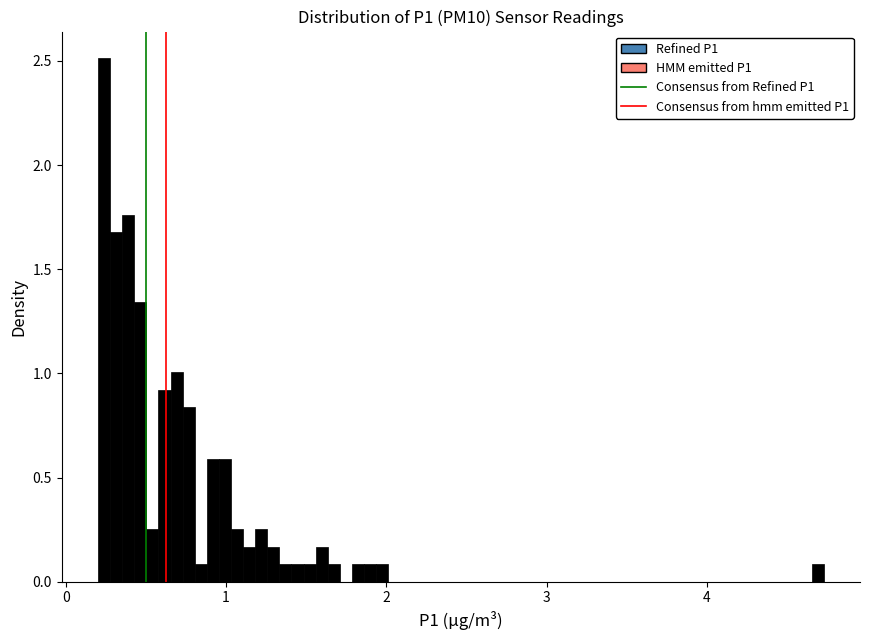

Around what value on the x-axis is the tallest bar? Give the approximate position of its centre, as read against the axis.

0.2